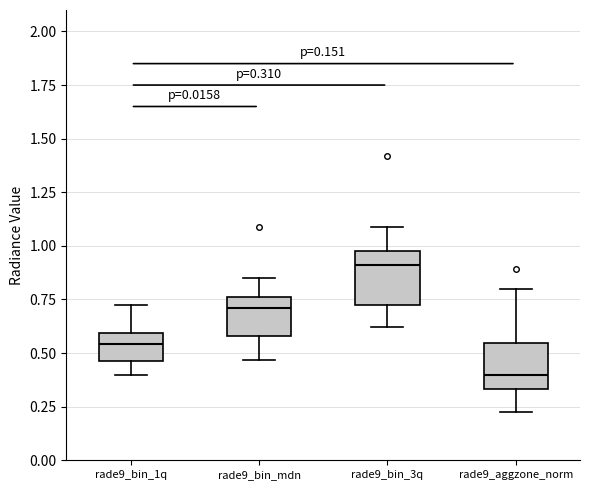

Which box has the lowest median line?

rade9_aggzone_norm